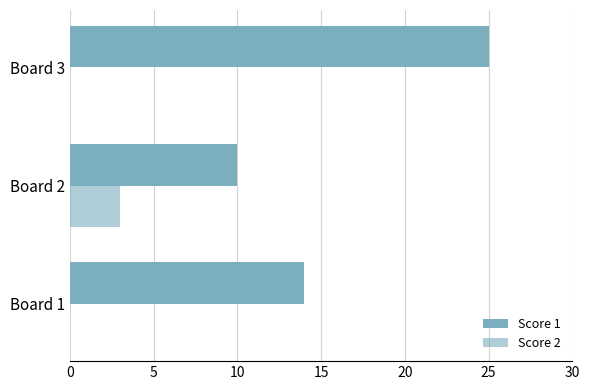

Count the number of categories in the chart.

3